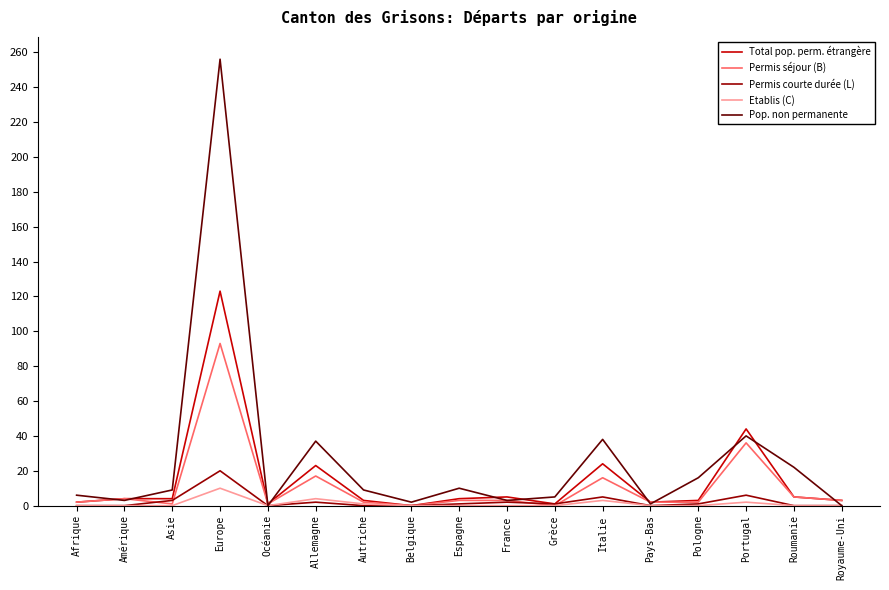

What is the difference between the Pop. non permanente values at Pologne and Asie?

7